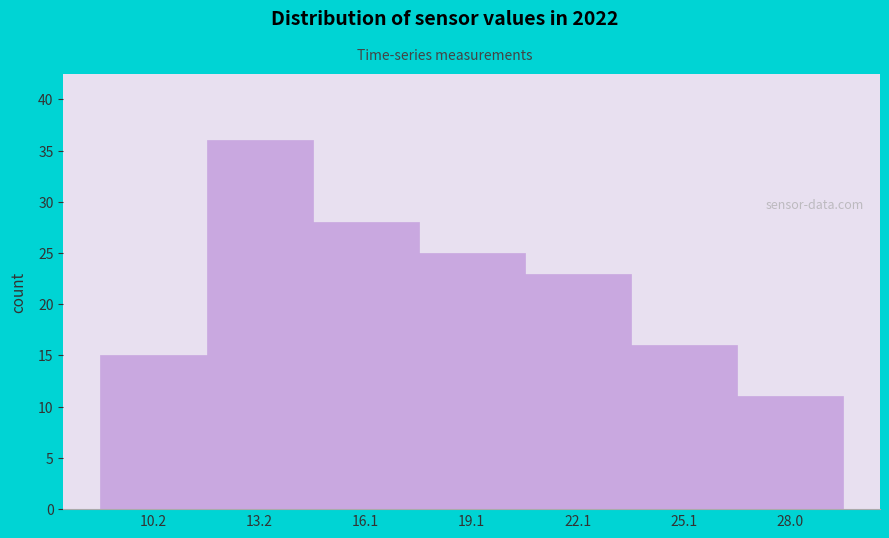

Reading right to left, what are all the values shown in this chart?

28.0=11	25.1=16	22.1=23	19.1=25	16.1=28	13.2=36	10.2=15